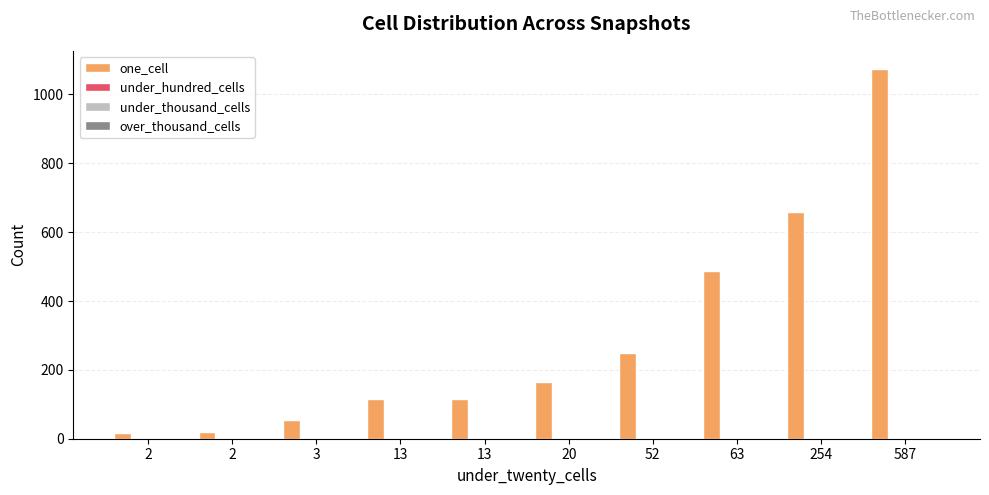

Does the chart contain any negative values?

No